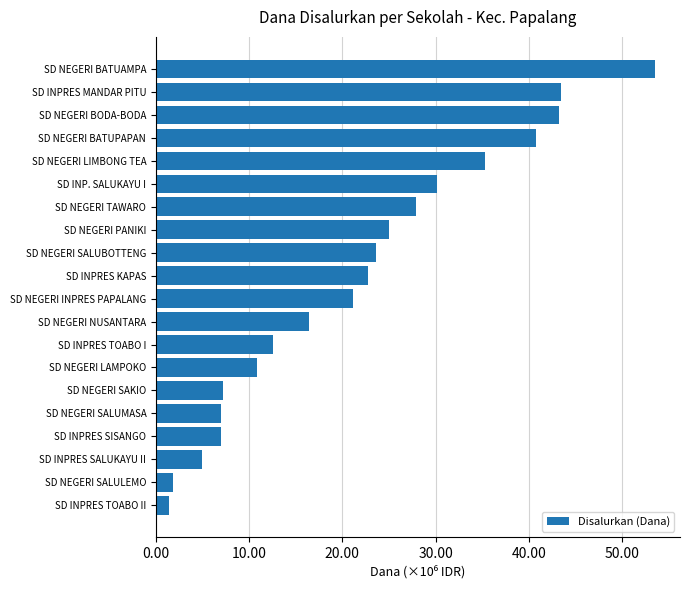

Does the chart contain any negative values?

No